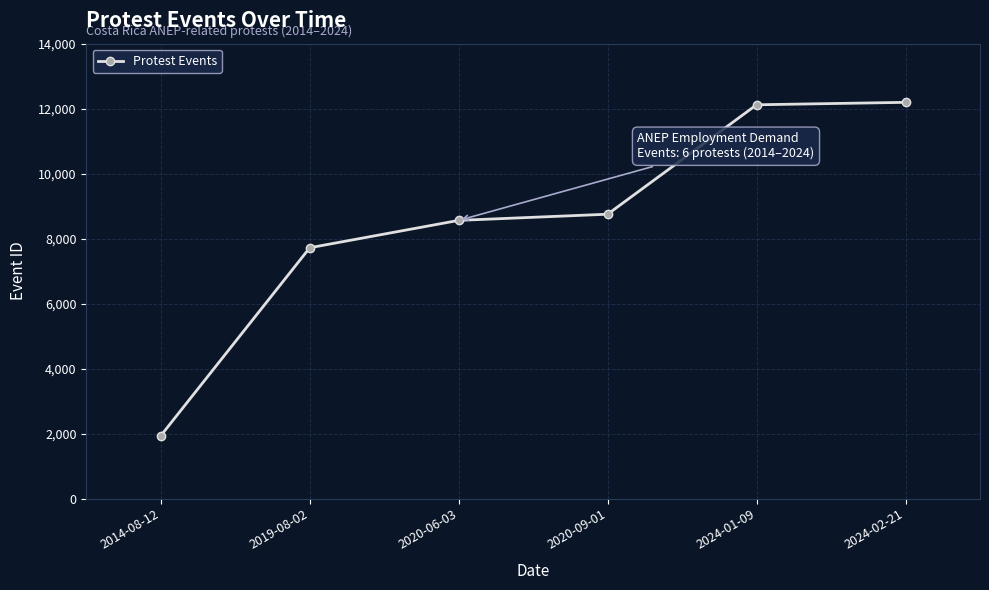

True or false: the data has more than 1 interior local peaks.

False